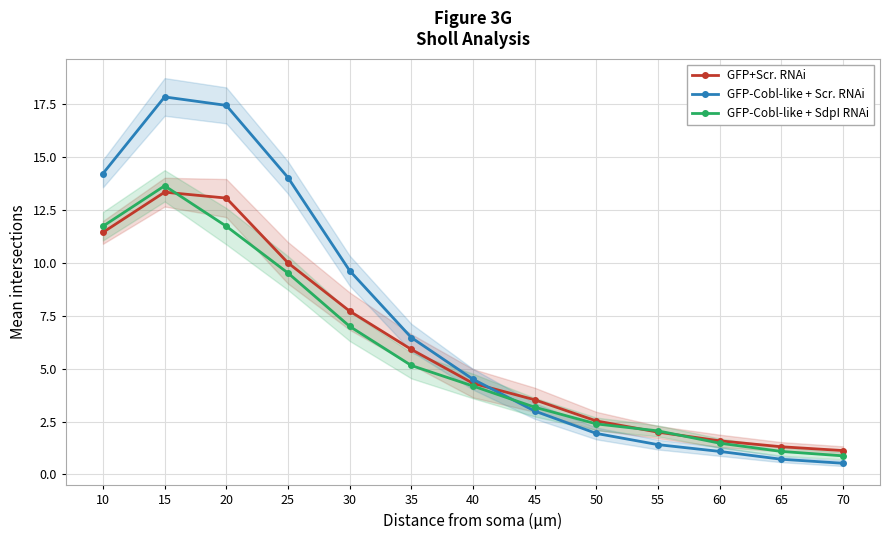

What are all the series names shown in the legend?

GFP+Scr. RNAi, GFP-Cobl-like + Scr. RNAi, GFP-Cobl-like + SdpI RNAi